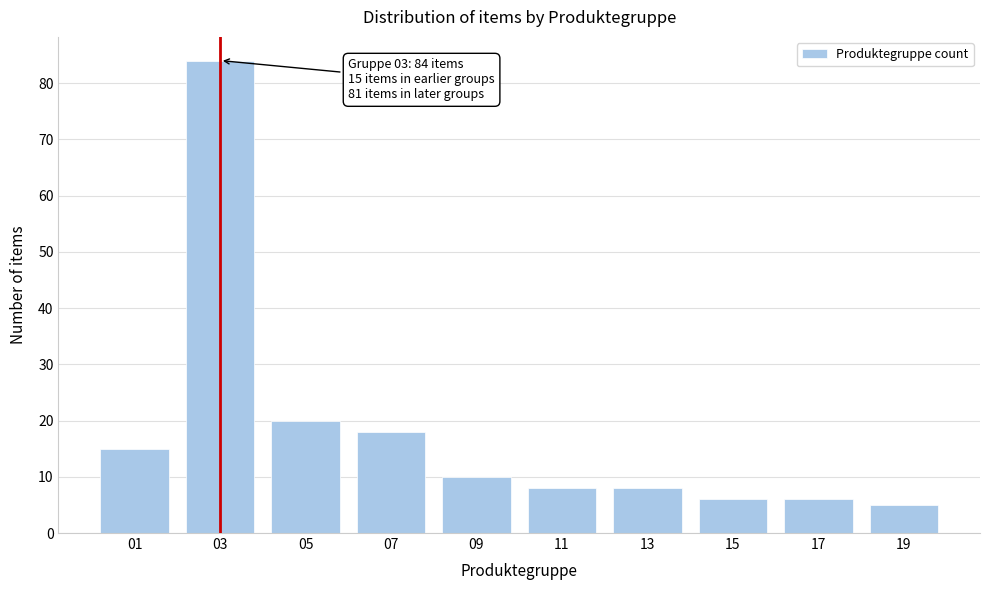

Reading left to right, list all the values displayed in this chart.

15	84	20	18	10	8	8	6	6	5